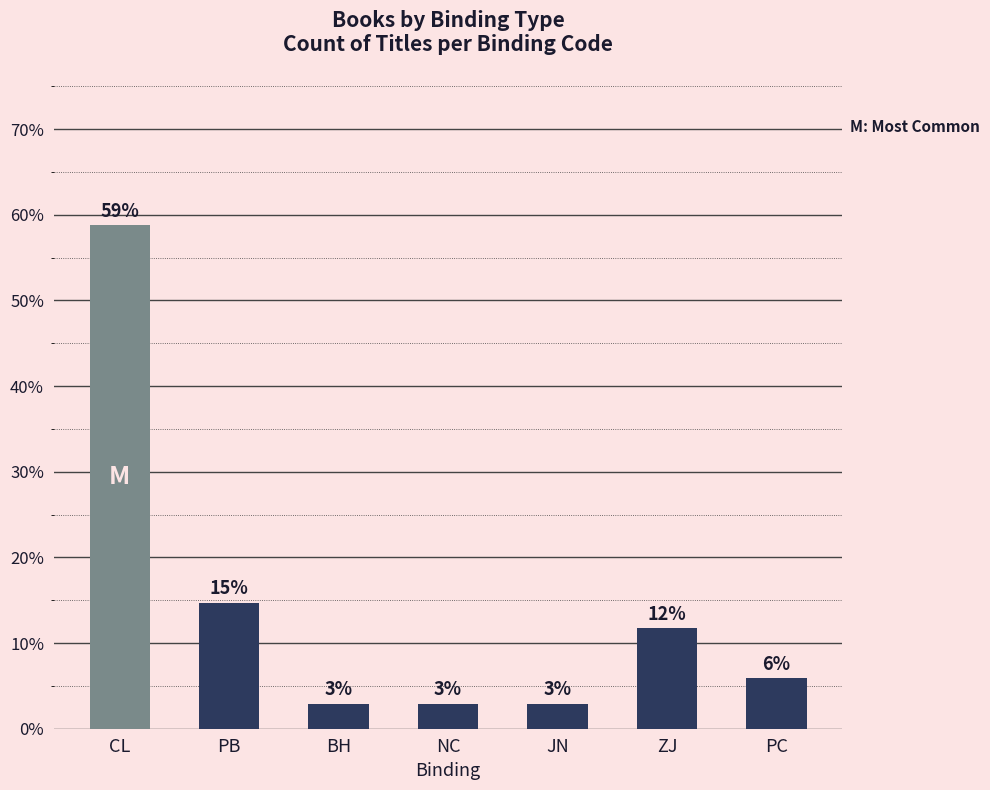

Reading left to right, list all the values displayed in this chart.

58.8	14.7	2.9	2.9	2.9	11.8	5.9